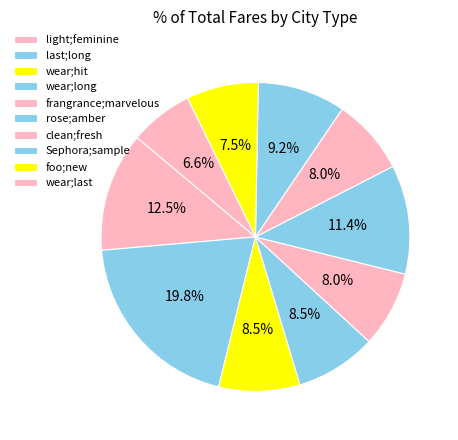

How many slices are in this pie chart?

10